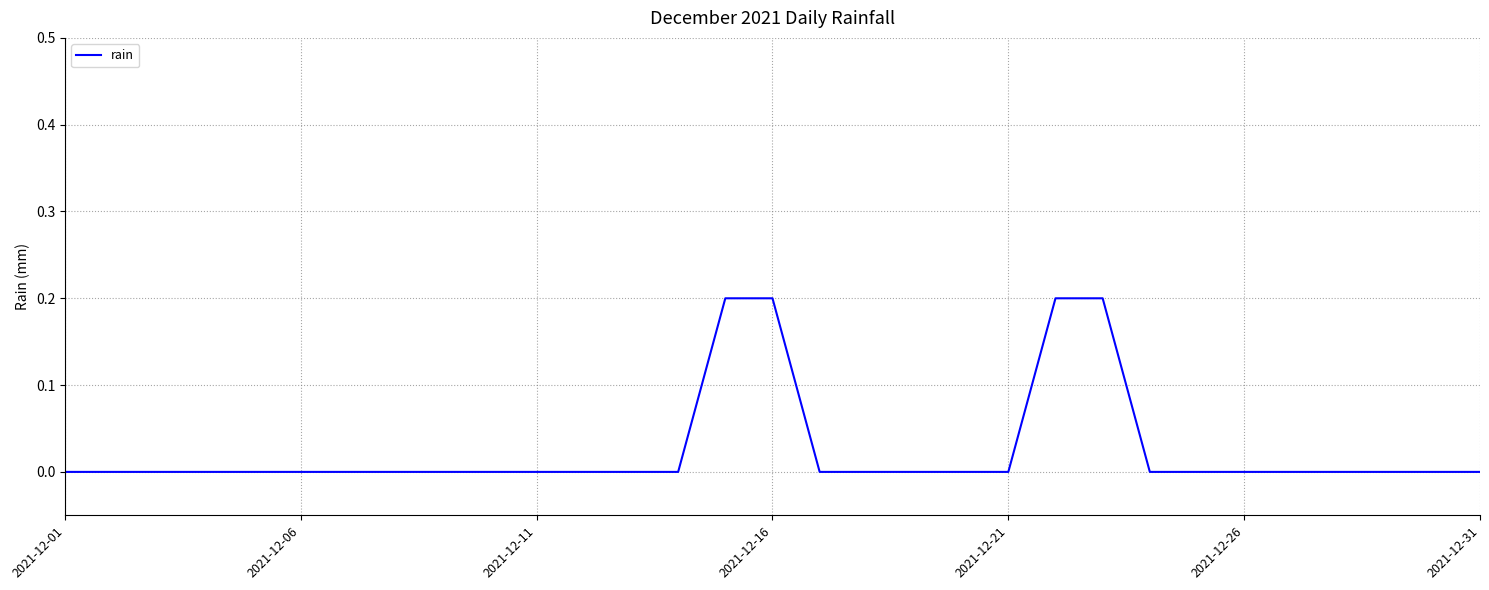

True or false: the data shows 0.0 at 2021-12-11.

True